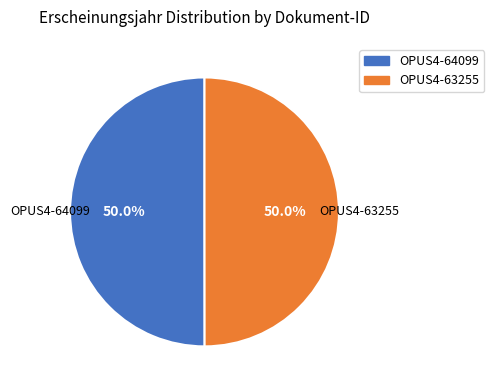

What is the ratio of the value at OPUS4-64099 to the value at OPUS4-63255?

1.0